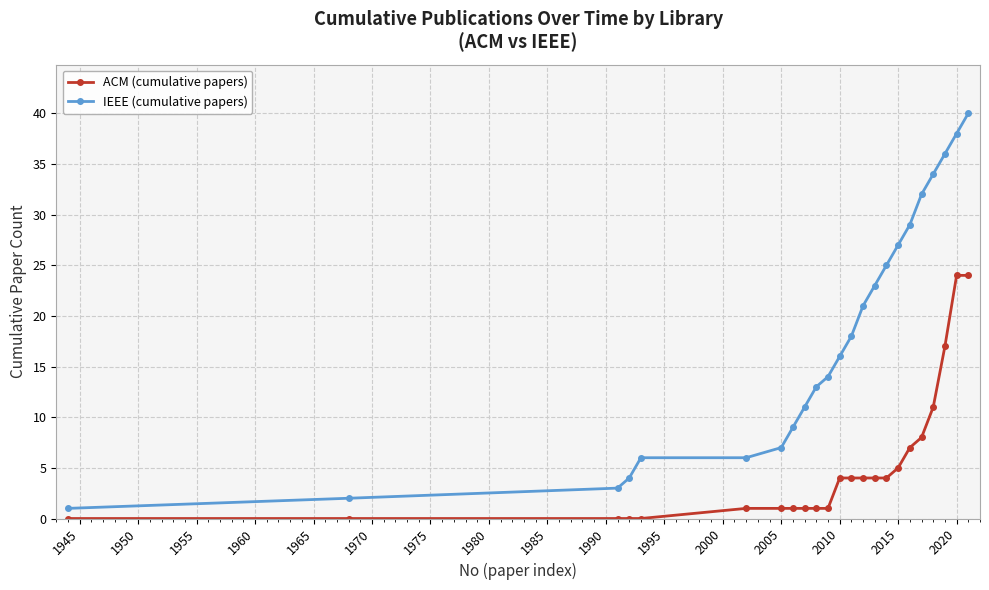

True or false: ACM (cumulative papers) and IEEE (cumulative papers) cross at least once.

False